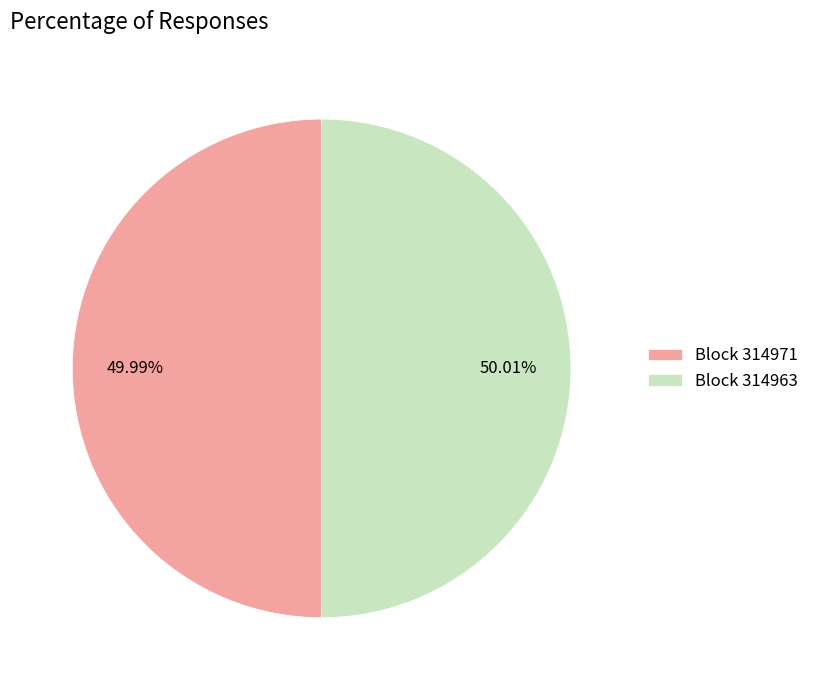

What is the ratio of the value at Block 314971 to the value at Block 314963?

1.0